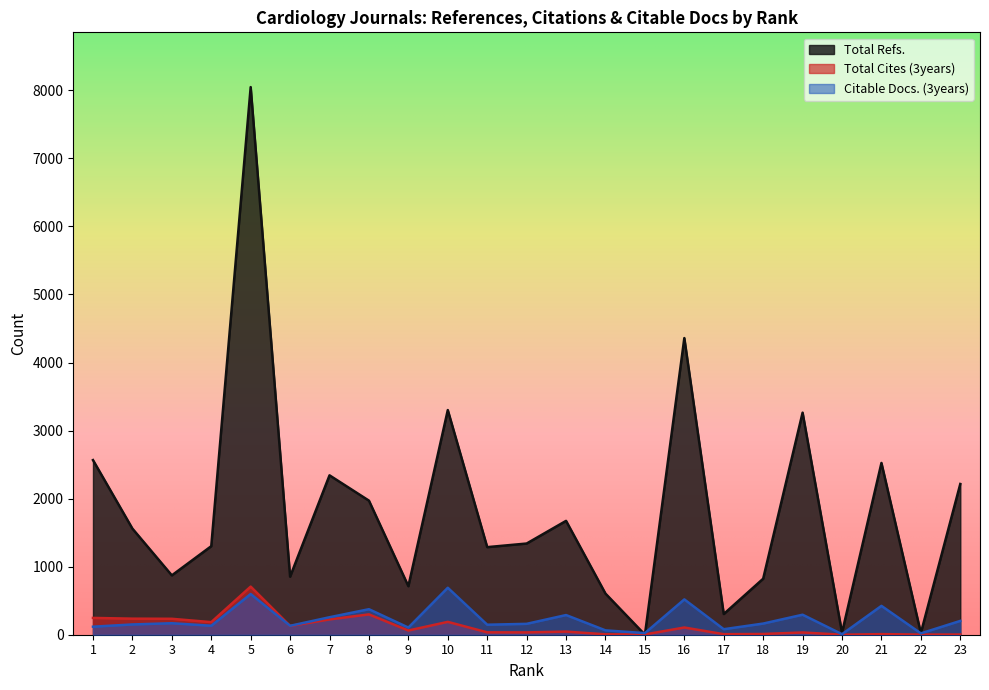

Reading right to left, list all the values displayed in this chart.

Total Refs.: 23=2215	22=25	21=2524	20=29	19=3263	18=823	17=304	16=4359	15=0	14=604	13=1673	12=1340	11=1287	10=3301	9=713	8=1970	7=2342	6=853	5=8047	4=1301	3=872	2=1559	1=2566
Total Cites (3years): 23=3	22=2	21=9	20=0	19=33	18=11	17=8	16=106	15=4	14=6	13=46	12=34	11=35	10=189	9=62	8=299	7=225	6=129	5=707	4=185	3=234	2=236	1=247
Citable Docs. (3years): 23=203	22=20	21=424	20=8	19=294	18=164	17=81	16=519	15=24	14=64	13=289	12=160	11=147	10=690	9=105	8=375	7=257	6=131	5=598	4=132	3=169	2=151	1=118